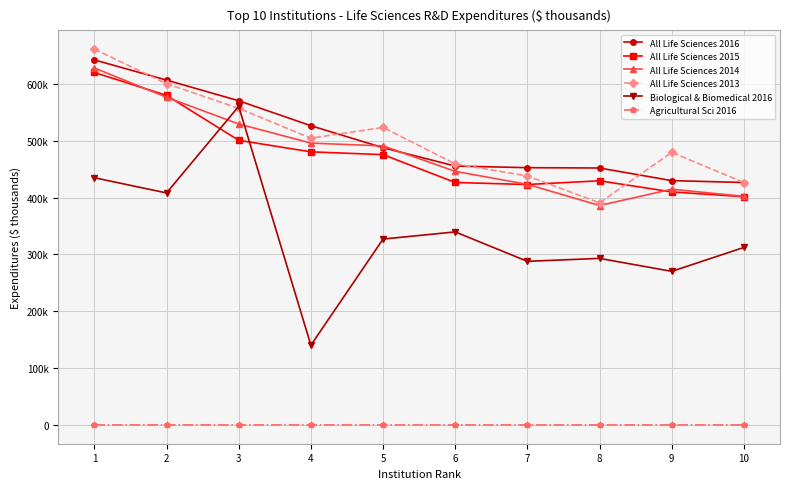

In Biological & Biomedical 2016, how many points are lower than both neighbors (excluding endpoints)?

4